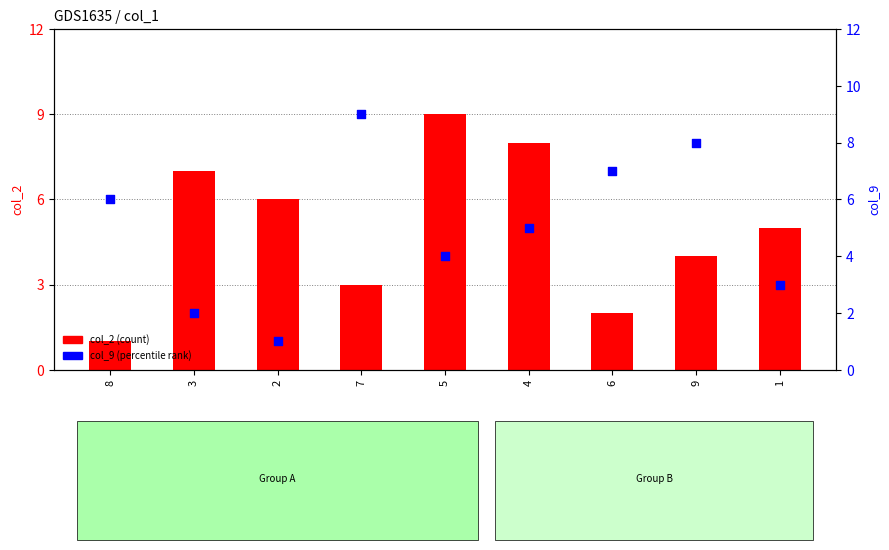

Which series has the largest total across all categories?

col_2 (count)